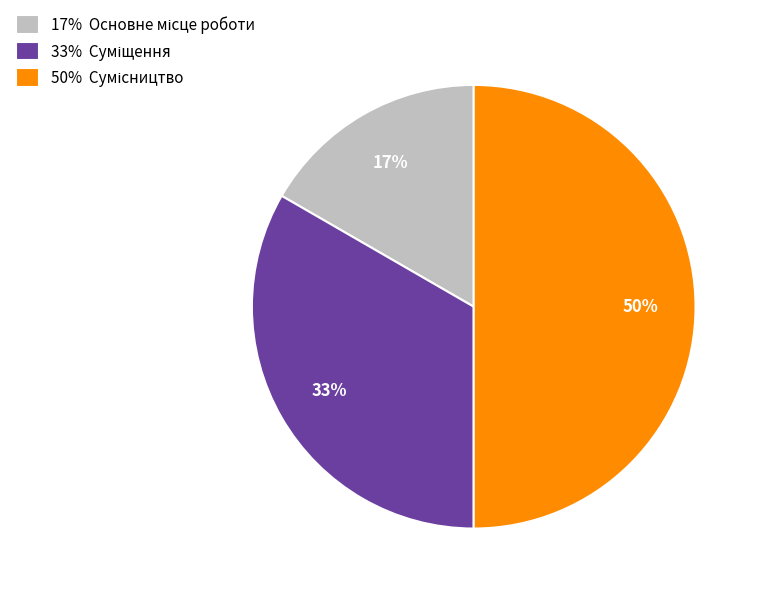

To the nearest percent, what is the average slice percentage?

33%